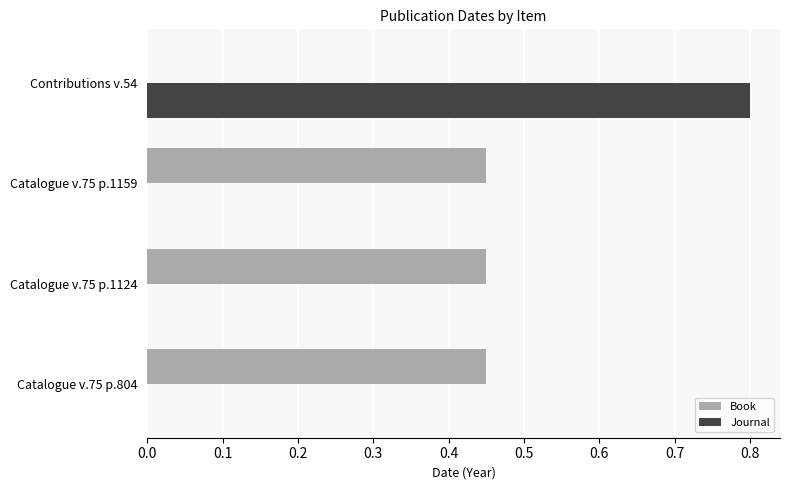

The value of Book at Contributions v.54 is 0.0. True or false?

True